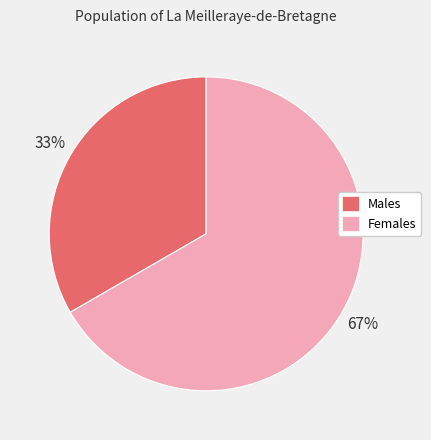

To the nearest percent, what is the average slice percentage?

50%